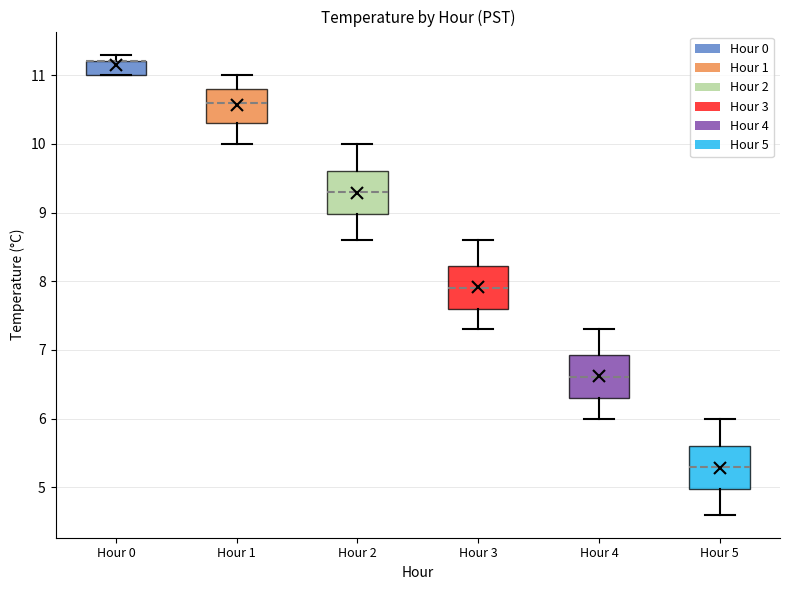

Reading left to right, transcribe this box plot: for each box, give where its median line is, the range the box spans, and where its two whiskers end, as read against the y-axis. The values are not printed on the chart, so give them approximately, as read against the axis.

Hour 0: median 11.2 (drawn on the box's upper edge), box 11.0 to 11.2, whiskers 11.0 to 11.3
Hour 1: median 10.6, box 10.3 to 10.8, whiskers 10.0 to 11.0
Hour 2: median 9.3, box 9.0 to 9.6, whiskers 8.6 to 10.0
Hour 3: median 7.9, box 7.6 to 8.2, whiskers 7.3 to 8.6
Hour 4: median 6.6, box 6.3 to 6.9, whiskers 6.0 to 7.3
Hour 5: median 5.3, box 5.0 to 5.6, whiskers 4.6 to 6.0